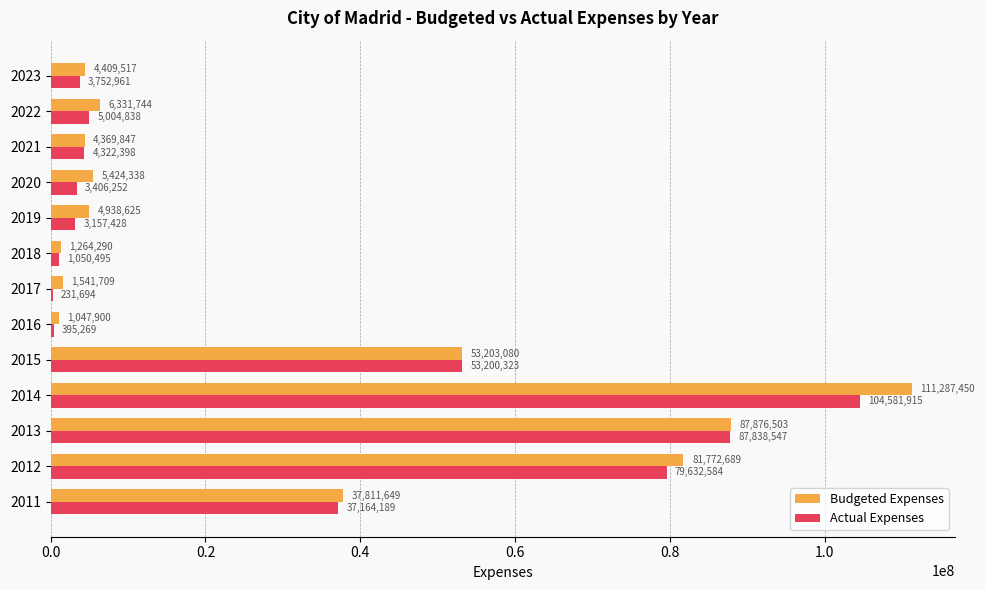

At which category is the sum across all series the highest?

2014